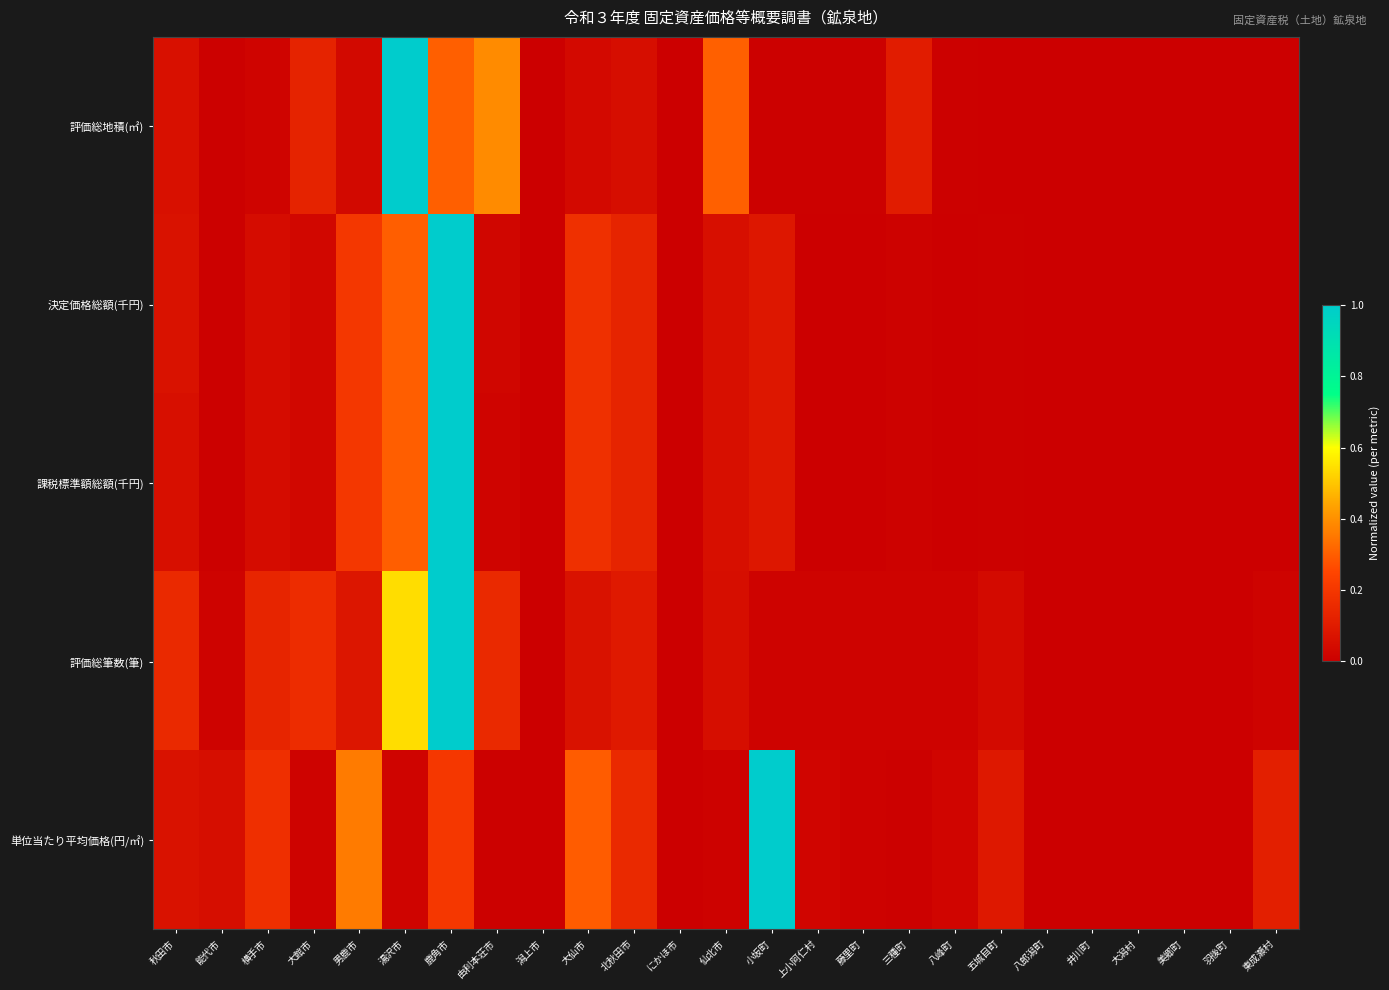

Which has a higher value, 仙北市 or 湯沢市?

湯沢市